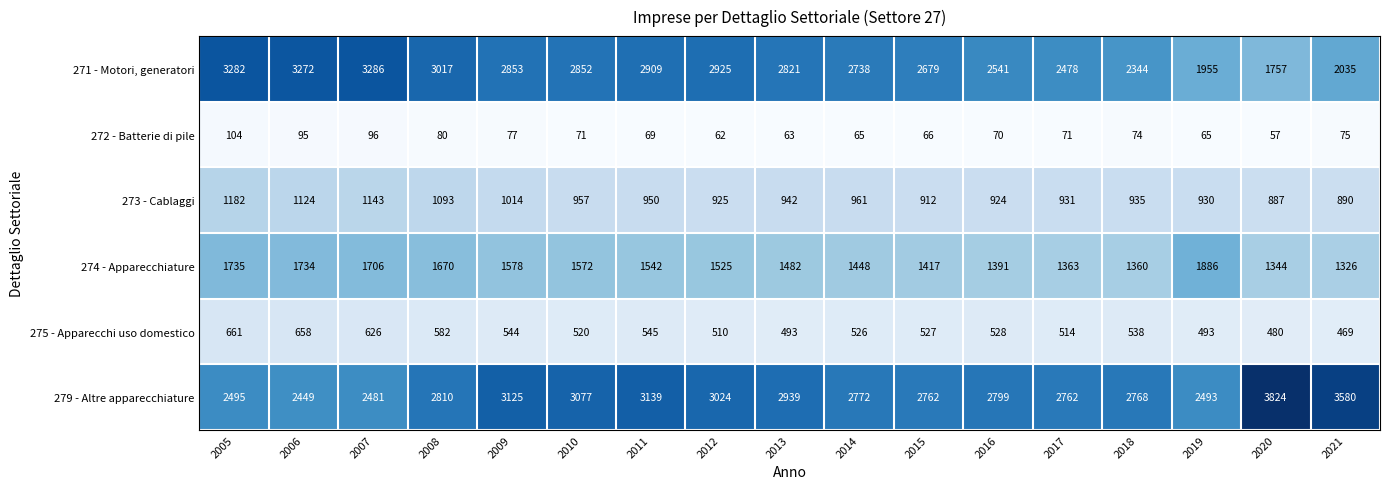

Which series has the widest spread of values?

271 - Motori, generatori